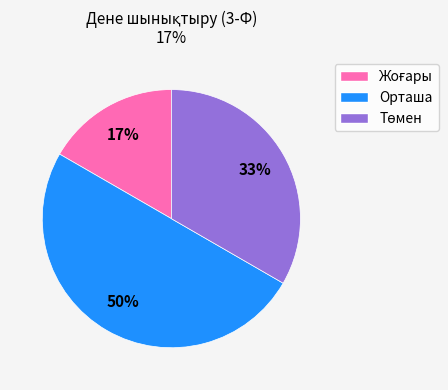

The Орташа slice represents 50% of the pie. True or false?

True